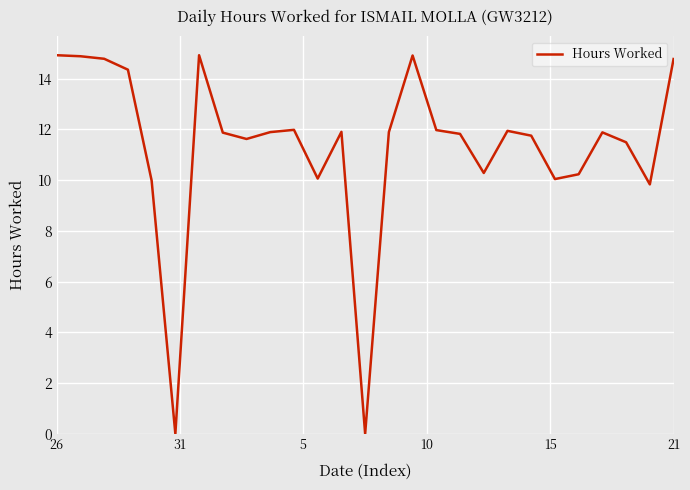

What is the greatest value displayed?

14.9